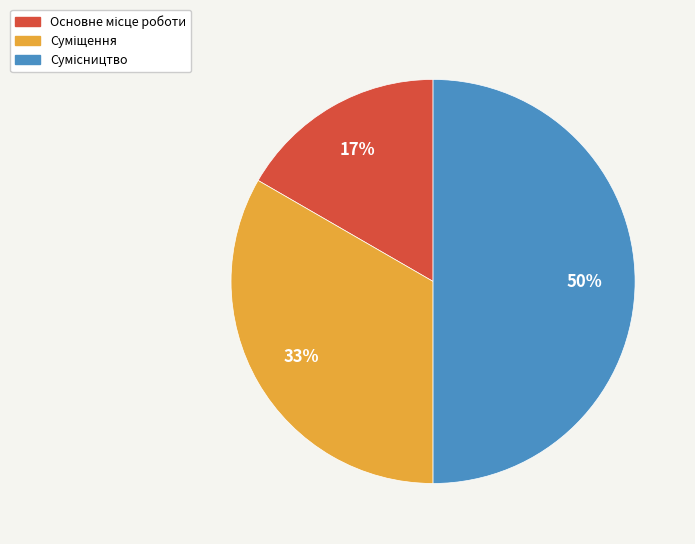

To the nearest percent, what is the difference between the largest and smallest slice percentages?

33%